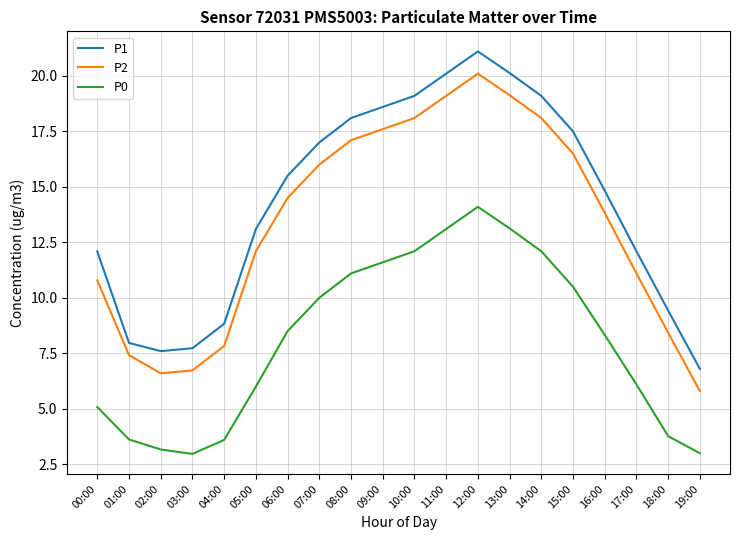

Which series has the largest total across all categories?

P1